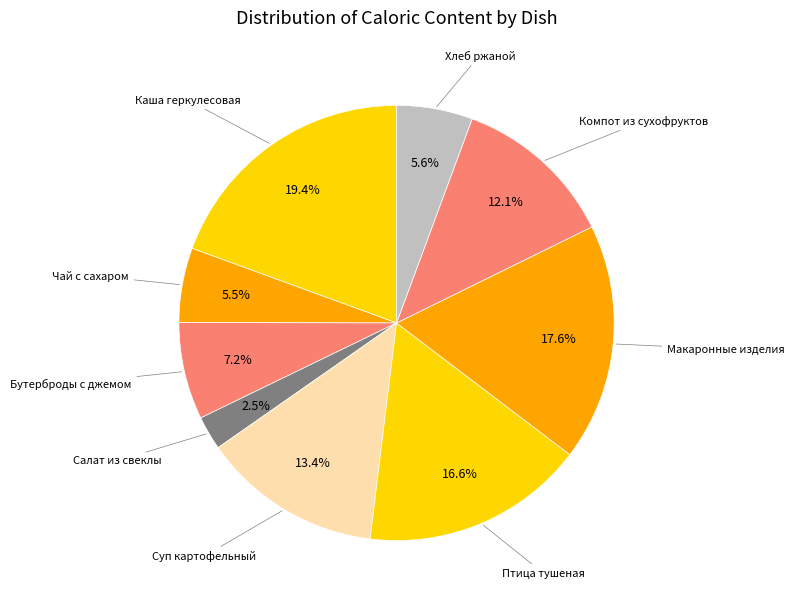

Is there a majority slice in this chart?

No